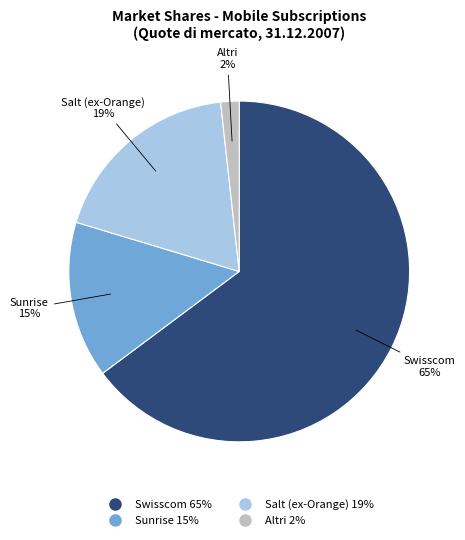

To the nearest percent, what is the average slice percentage?

25%